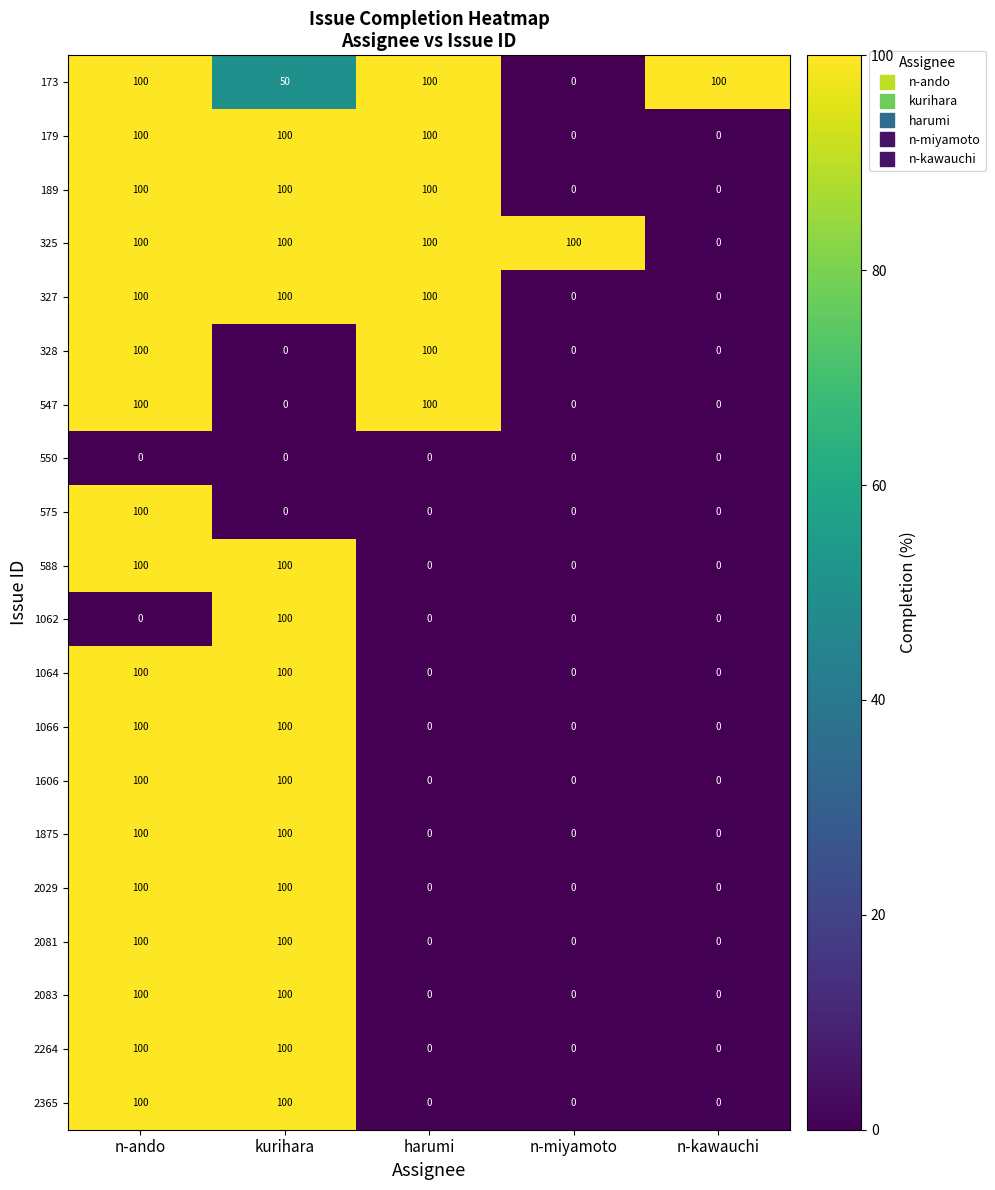

How many values in the 327 series are below 100?

2